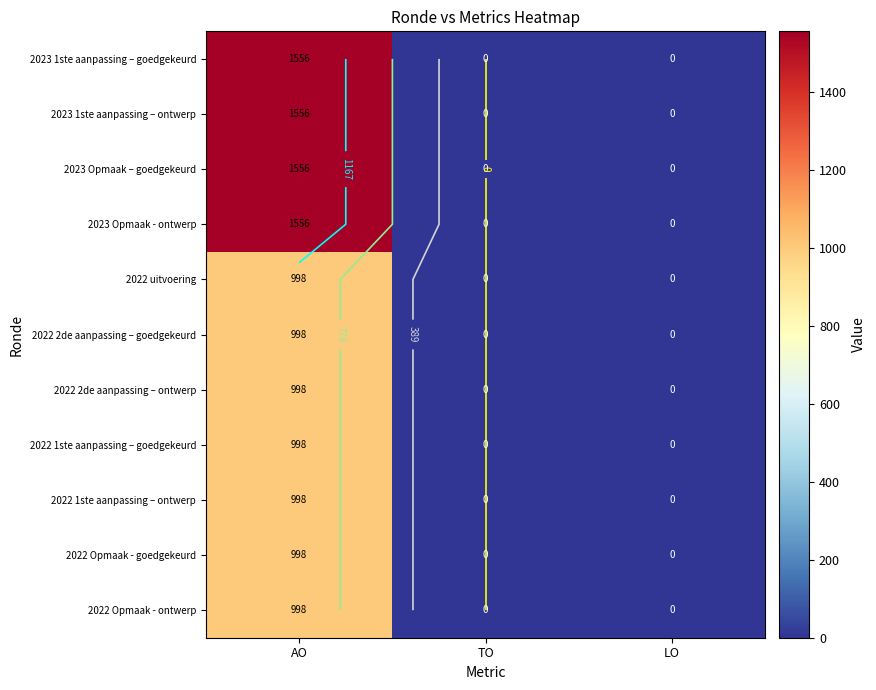

Which label corresponds to the smallest value in the chart?

TO